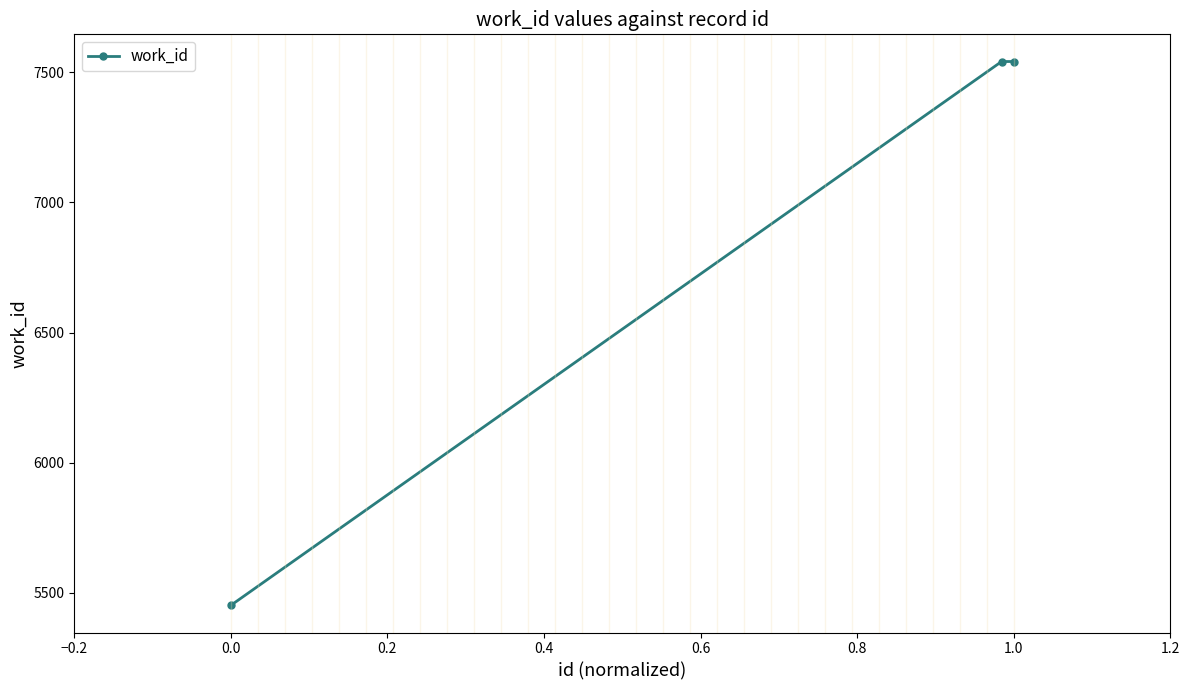

What is the sum of all values?

20534